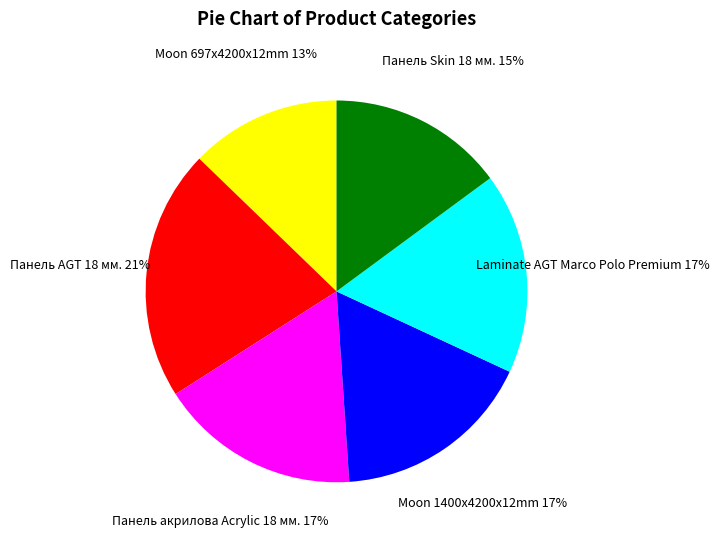

Is there any slice that represents more than half of the pie?

No